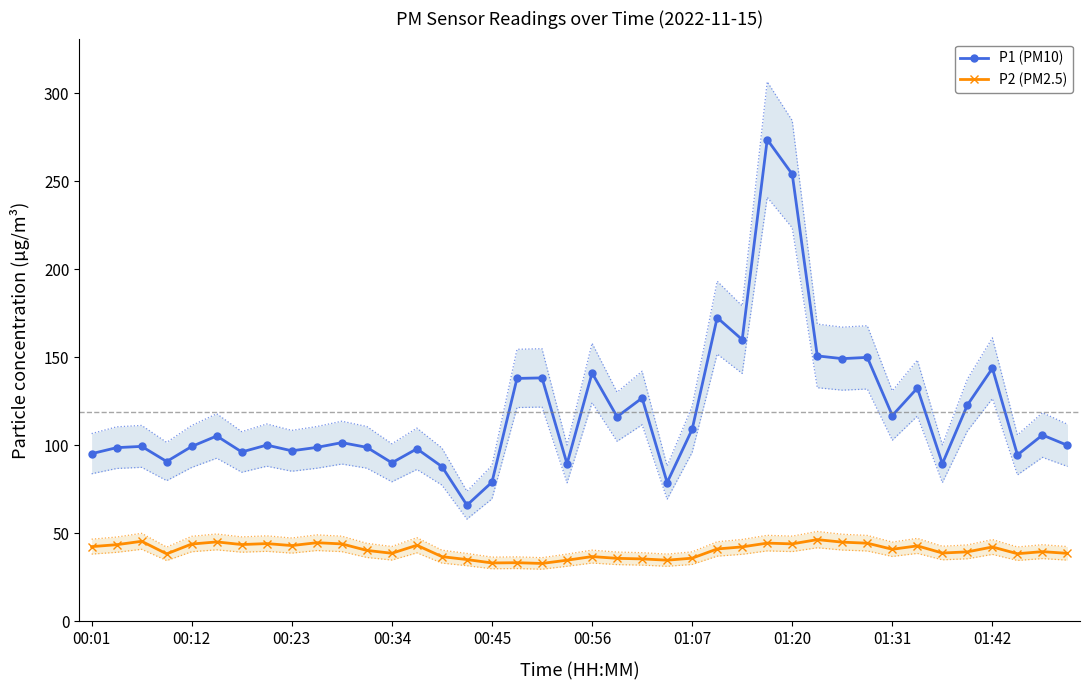

In P1 (PM10), how many points are higher than both neighbors (excluding endpoints)?

14